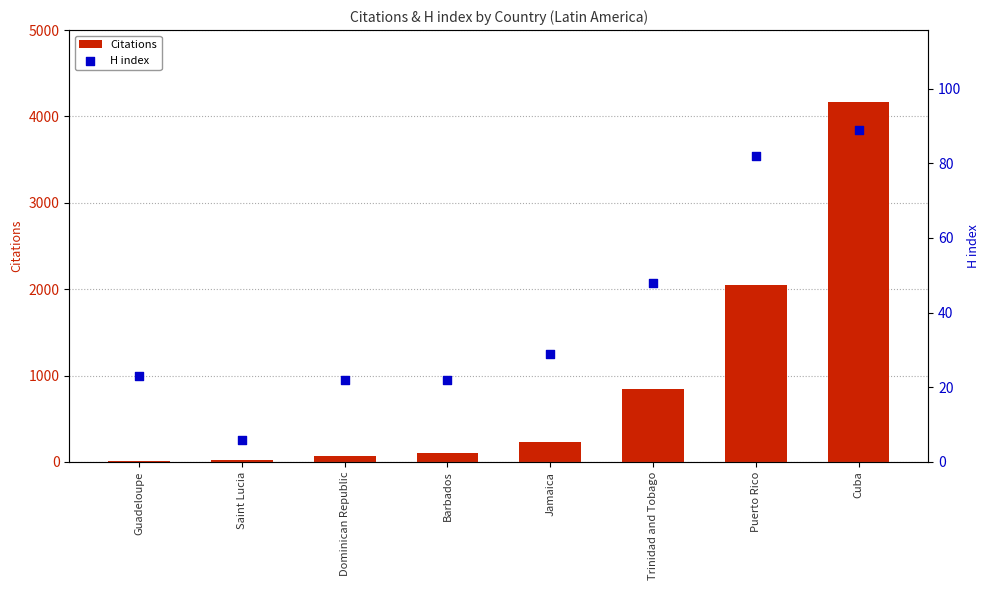

Which series contains the lowest Y value?

Citations